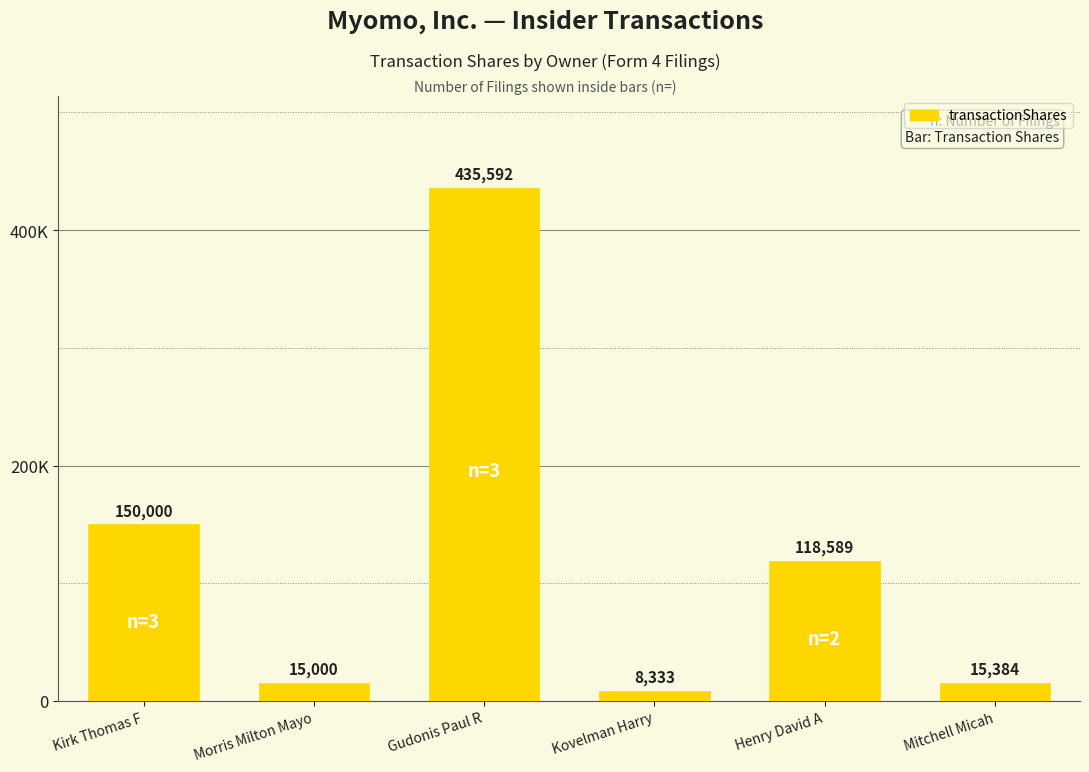

Reading right to left, list all the values displayed in this chart.

Mitchell Micah=15384	Henry David A=118589	Kovelman Harry=8333	Gudonis Paul R=435592	Morris Milton Mayo=15000	Kirk Thomas F=150000